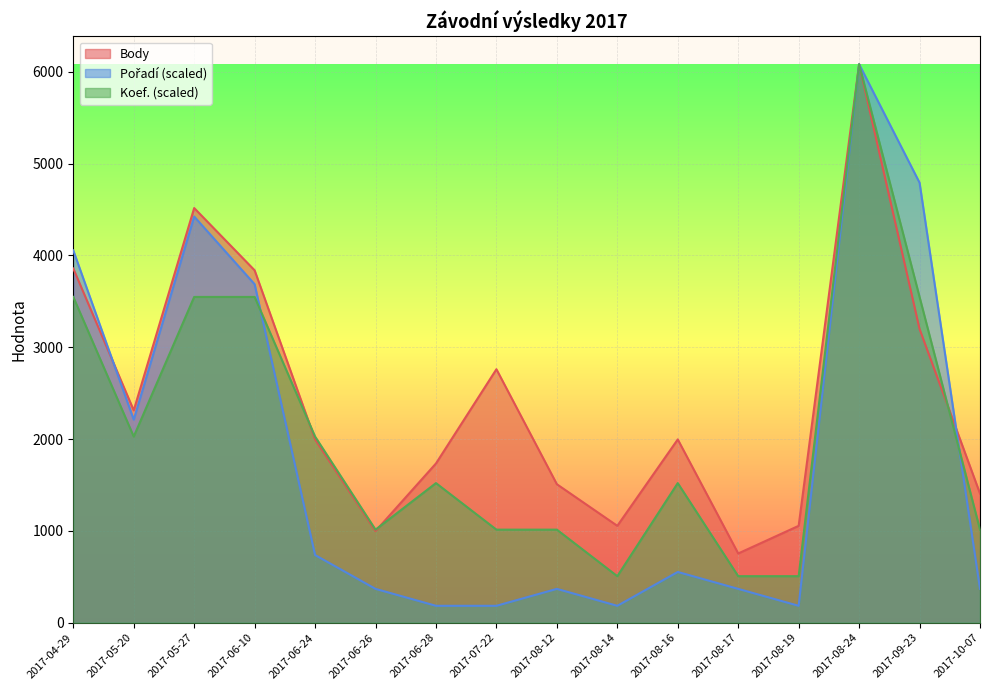

True or false: Body and Koef. intersect in this chart.

True